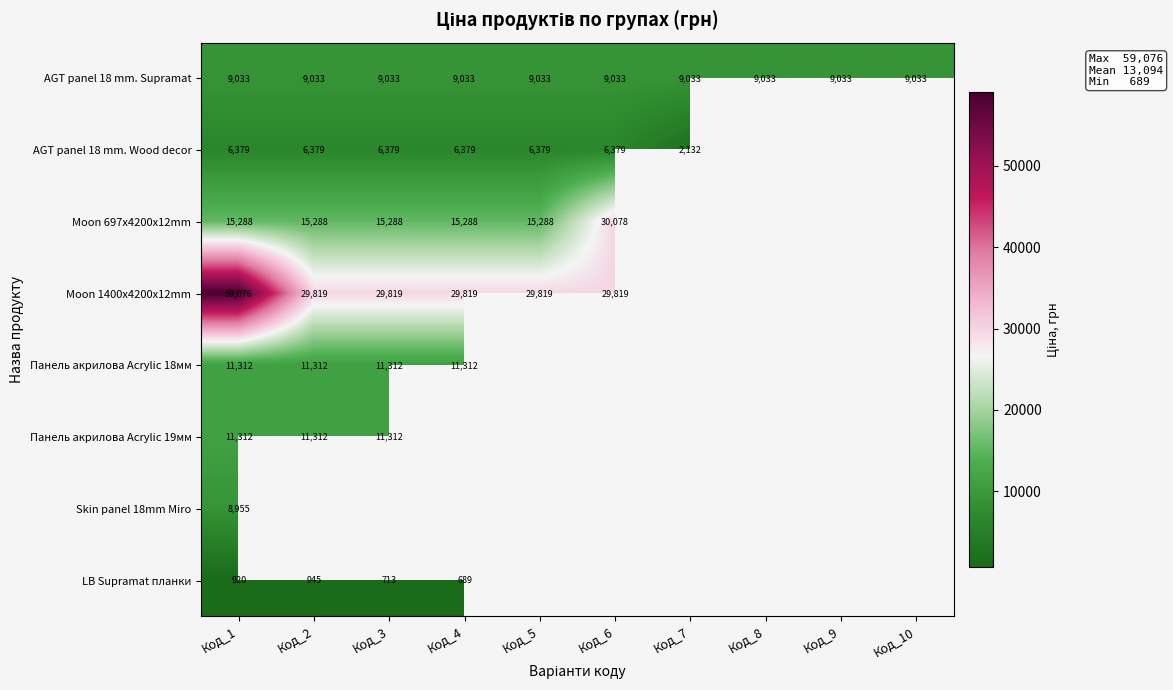

Which series changed the most between Код_2 and Код_6?

Moon 697x4200x12mm